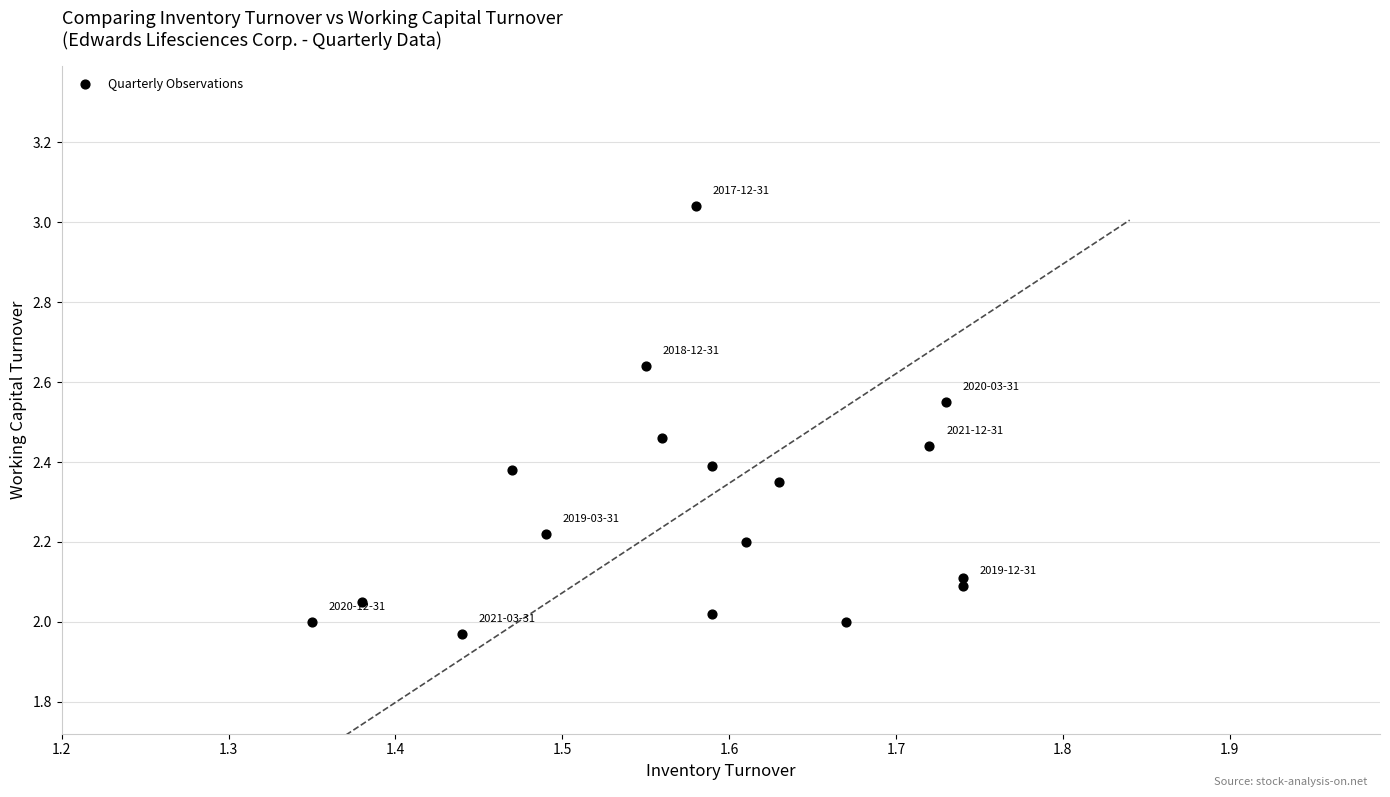

What is the range of X values (max minus min)?

0.4